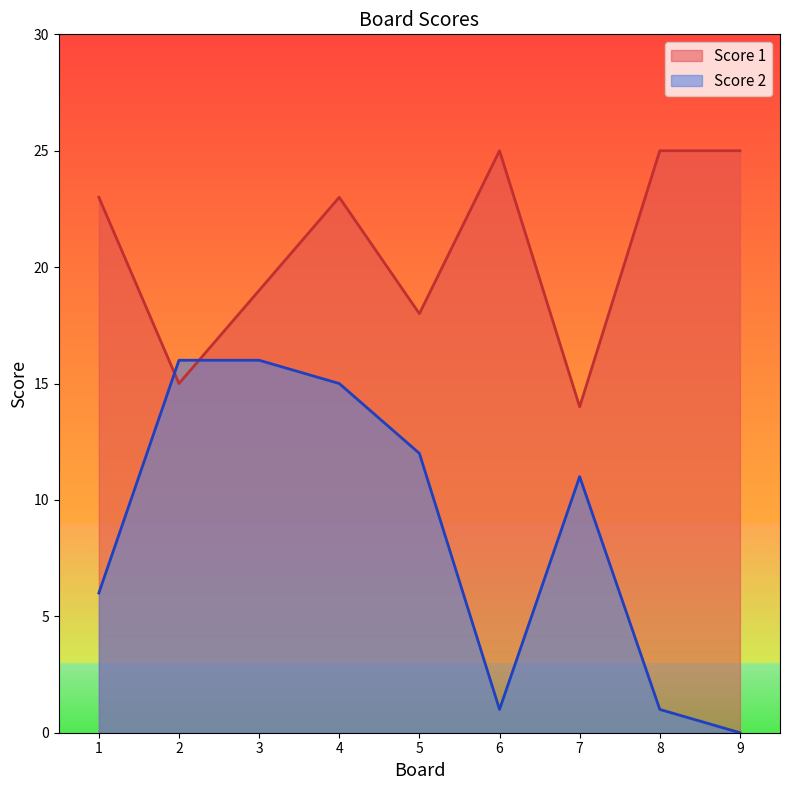

Which series has the largest total across all categories?

Score 1